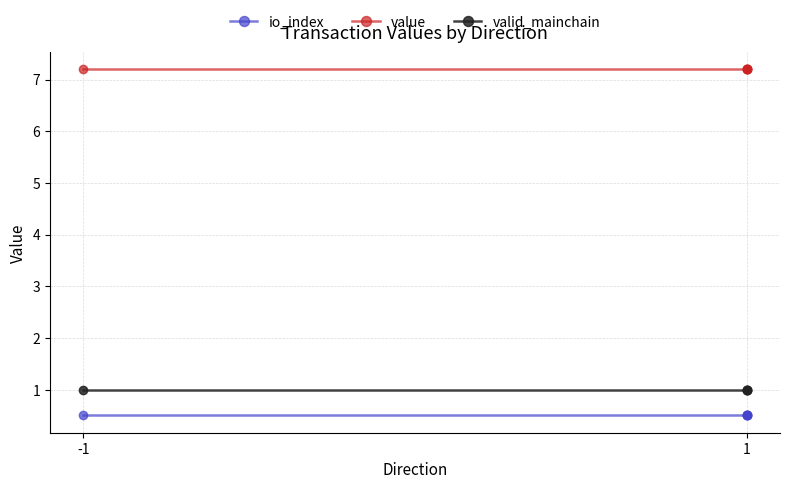

Is the value of value at 1 greater than the value of valid_mainchain at -1?

Yes